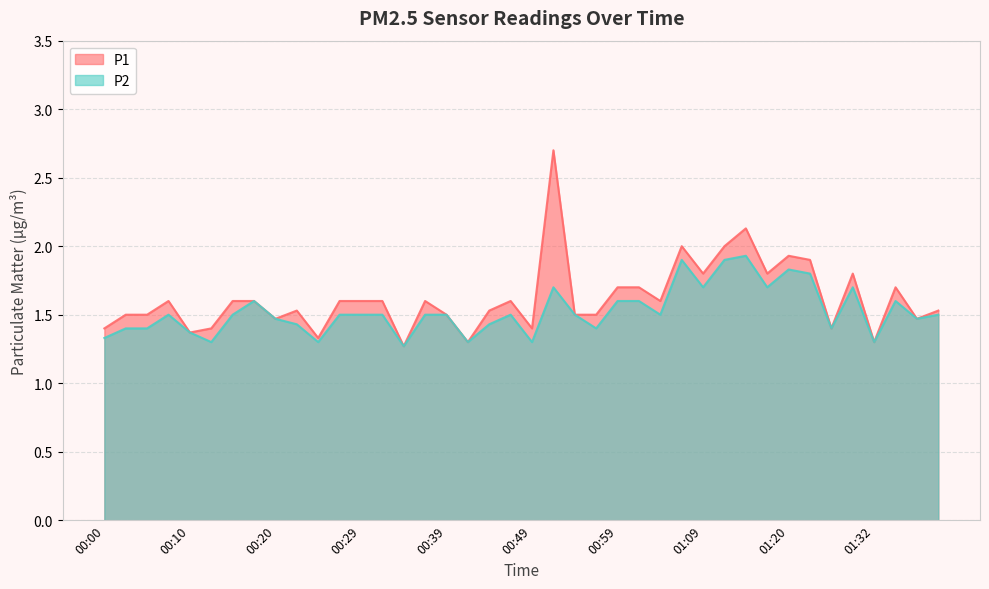

Where is the first local maximum for P1?

00:07